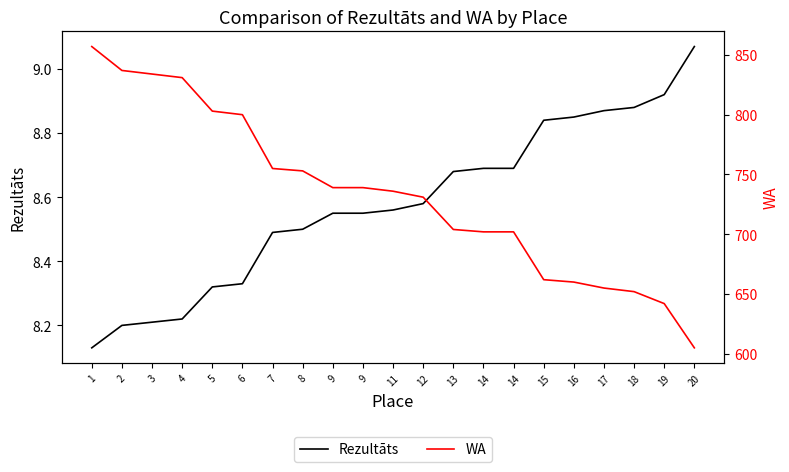

At which label does WA reach its minimum?

20